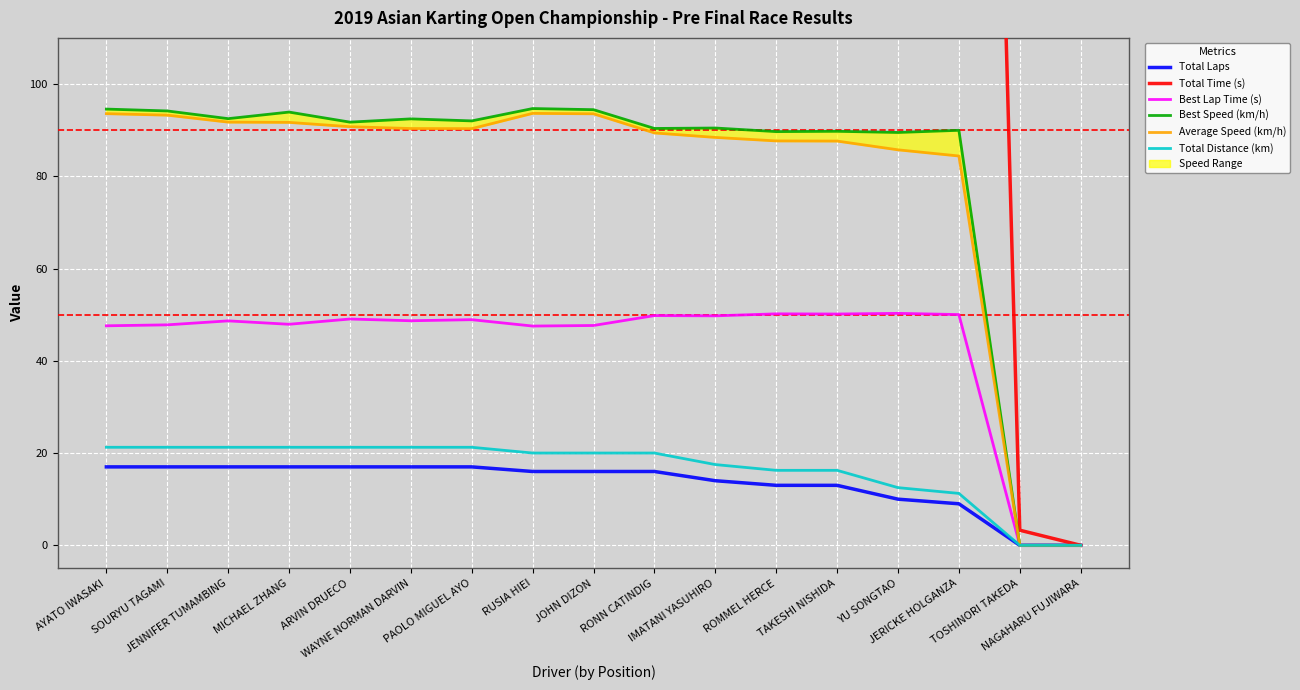

Which series has the largest total across all categories?

Total Time (s)